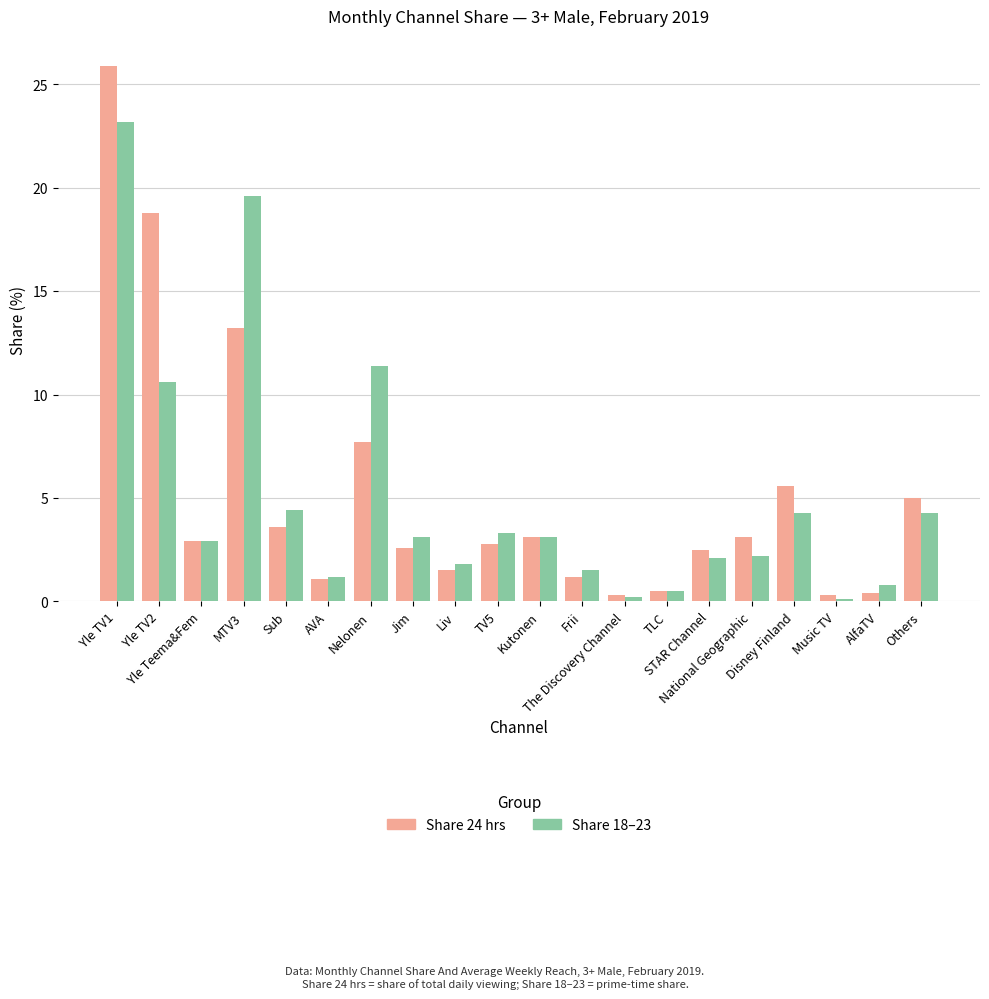

What are all the series names shown in the legend?

Share 24 hrs, Share 18–23